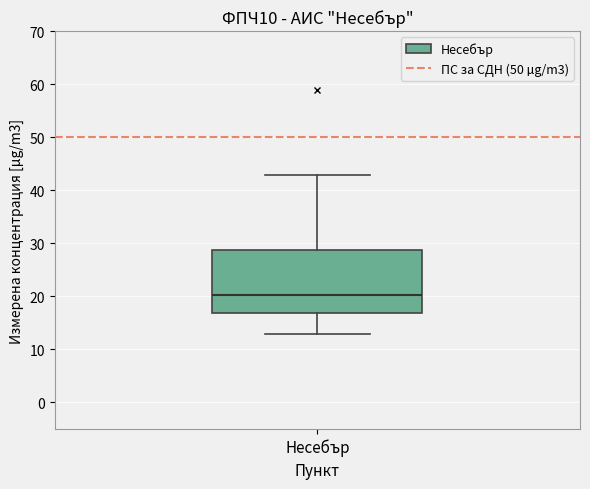

Read this box plot against the y-axis: the position of the median line, the range covered by the box, and the ends of both whiskers. The values are not printed on the chart, so give them approximately, as read against the axis.

median 20, box 17 to 29, whiskers 13 to 43